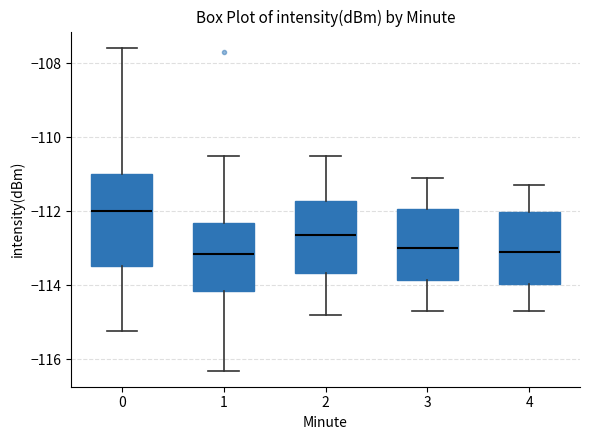

Reading left to right, read every box against the y-axis: the position of its median line, the range the box covers, and the ends of its whiskers. The values are not printed on the chart, so give them approximately, as read against the axis.

0: median -112.0, box -113.4 to -111.0, whiskers -115.2 to -107.6
1: median -113.2, box -114.2 to -112.4, whiskers -116.4 to -110.4
2: median -112.6, box -113.6 to -111.8, whiskers -114.8 to -110.4
3: median -113.0, box -113.8 to -112.0, whiskers -114.6 to -111.0
4: median -113.0, box -114.0 to -112.0, whiskers -114.6 to -111.2